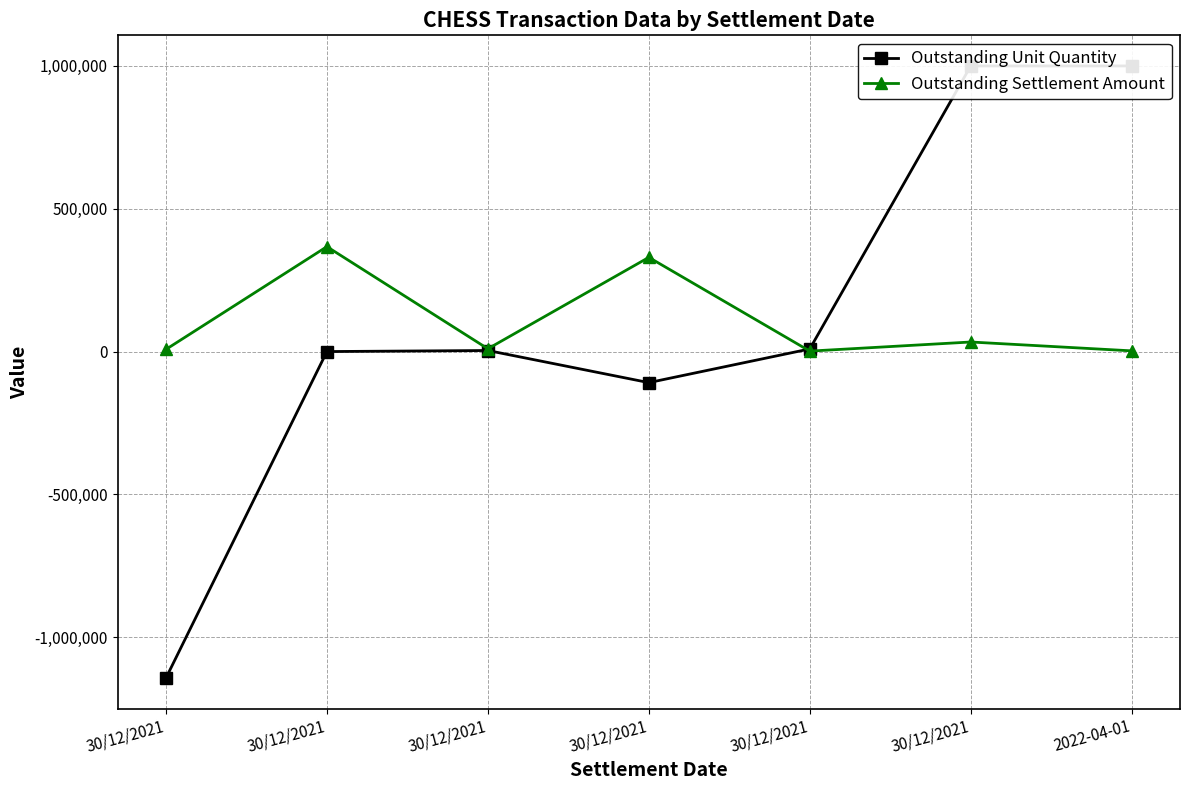

What are all the series names shown in the legend?

Outstanding Unit Quantity, Outstanding Settlement Amount